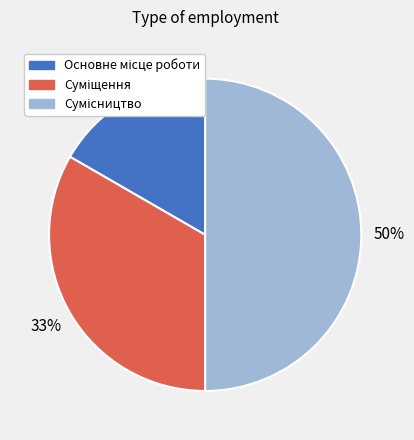

To the nearest percent, what is the difference between the largest and smallest slice percentages?

33%